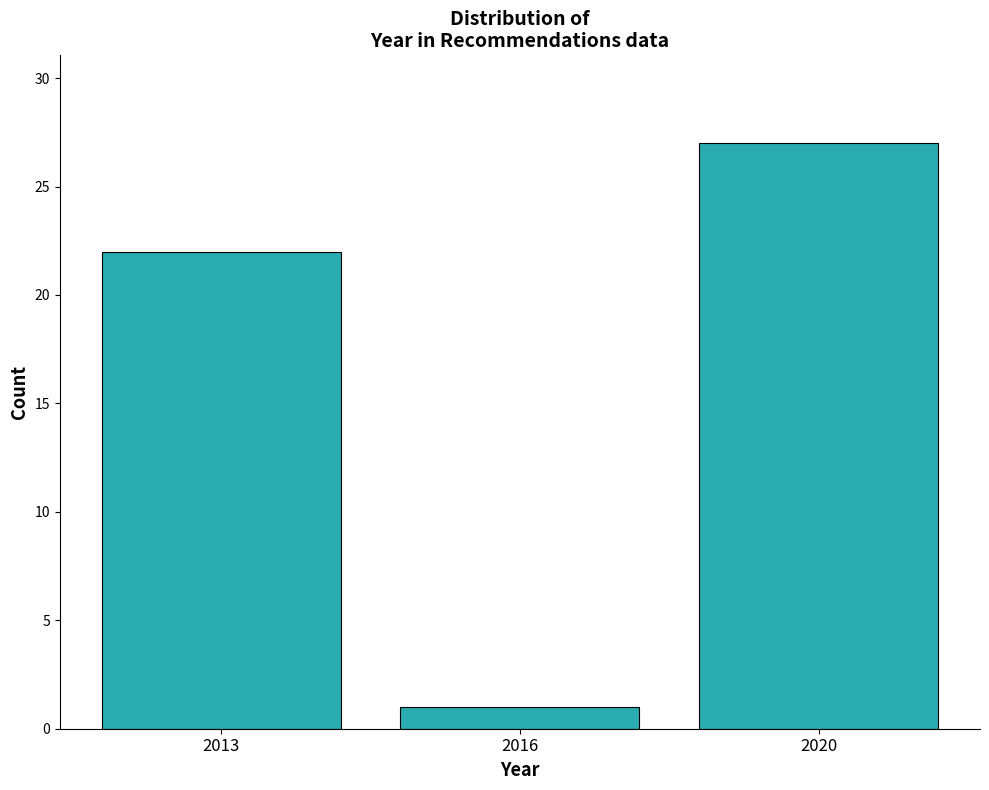

Reading right to left, what are all the values shown in this chart?

2020=27	2016=1	2013=22